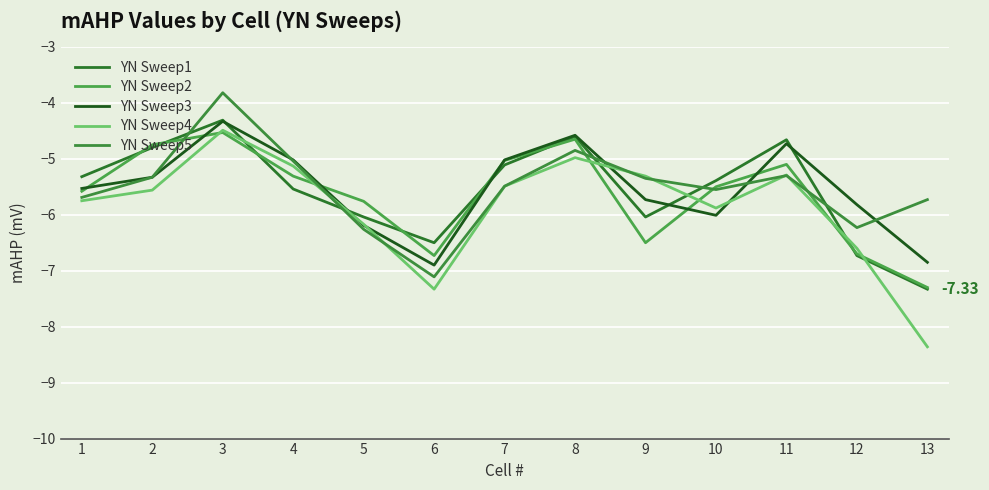

What is the minimum value shown in the chart?

-8.4